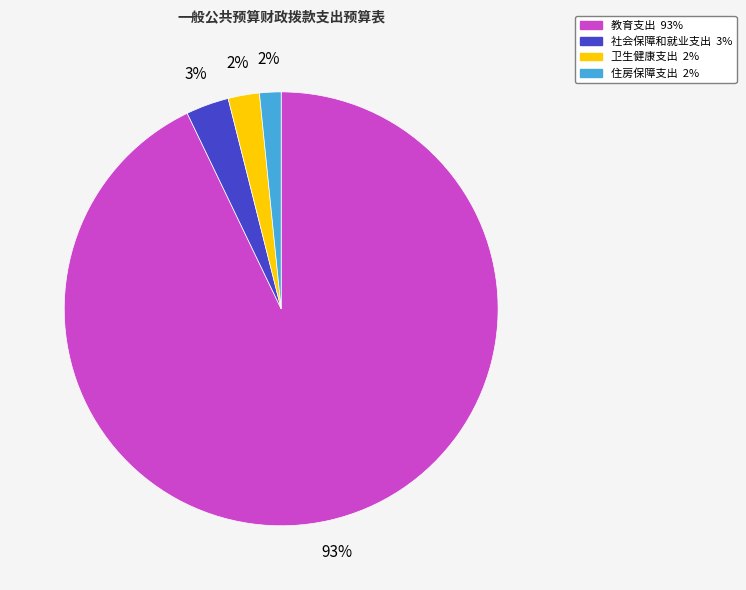

To the nearest percent, what percentage of the pie is 住房保障支出?

2%